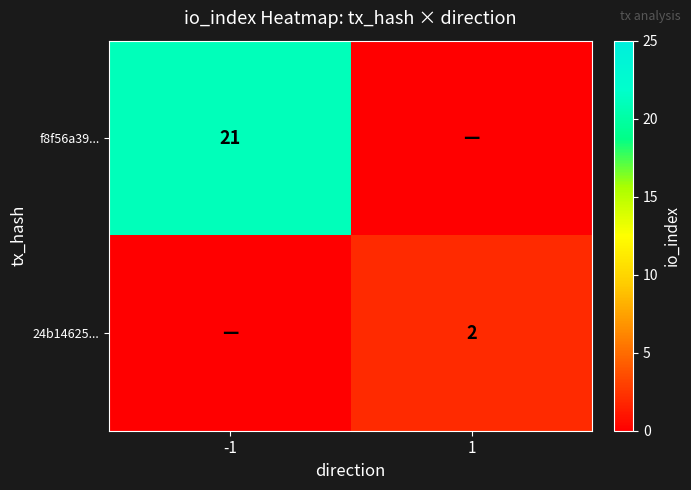

The value of 24b14625... at 1 is 3. True or false?

False